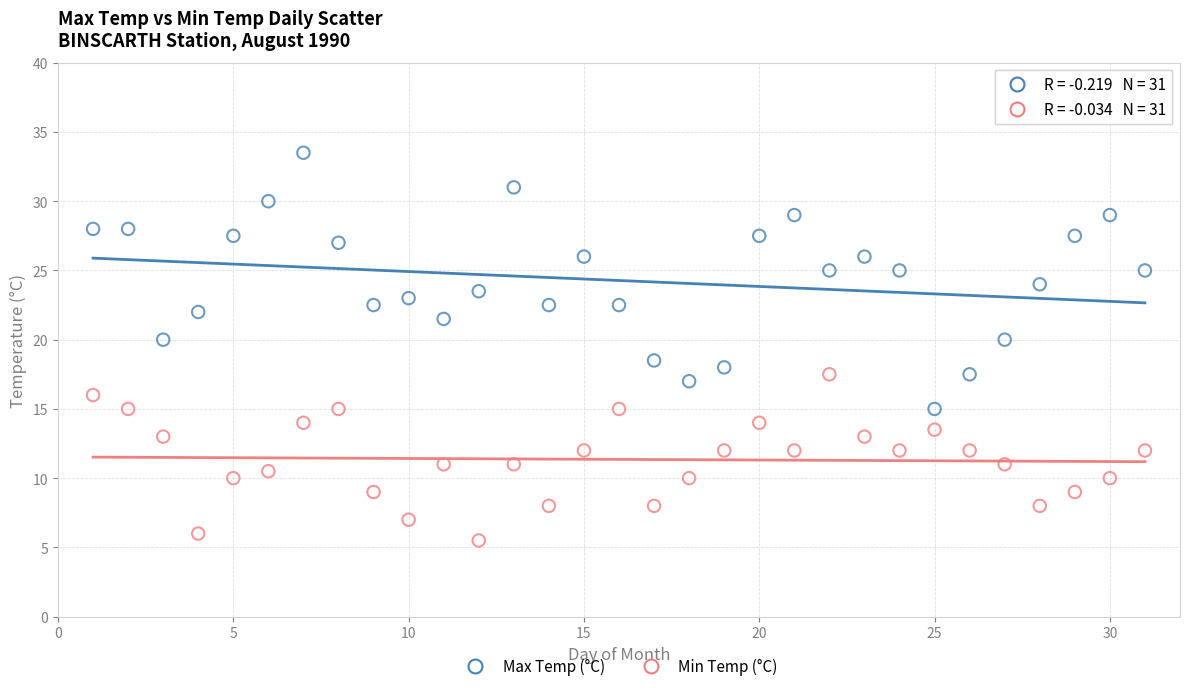

Which series has the largest Y range (max minus min)?

Max Temp (°C)